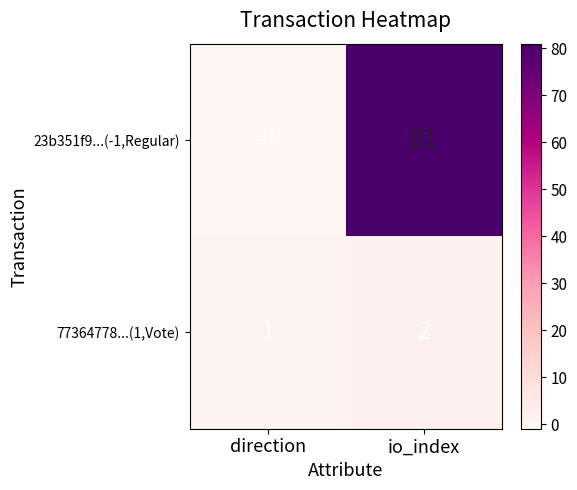

At which category is the sum across all series the highest?

io_index